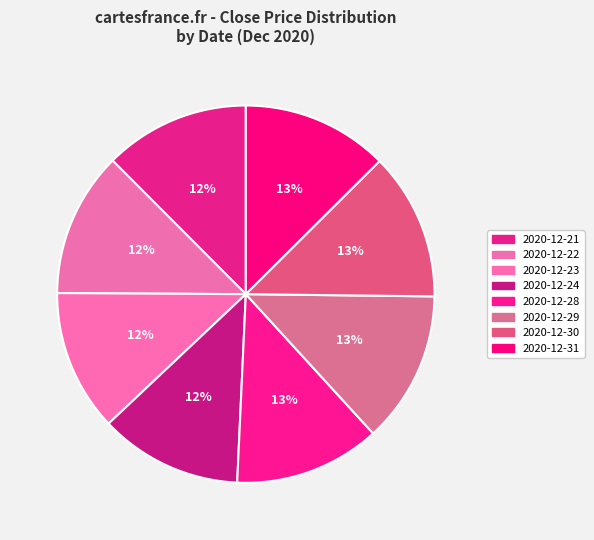

Count the number of slices in the pie.

8